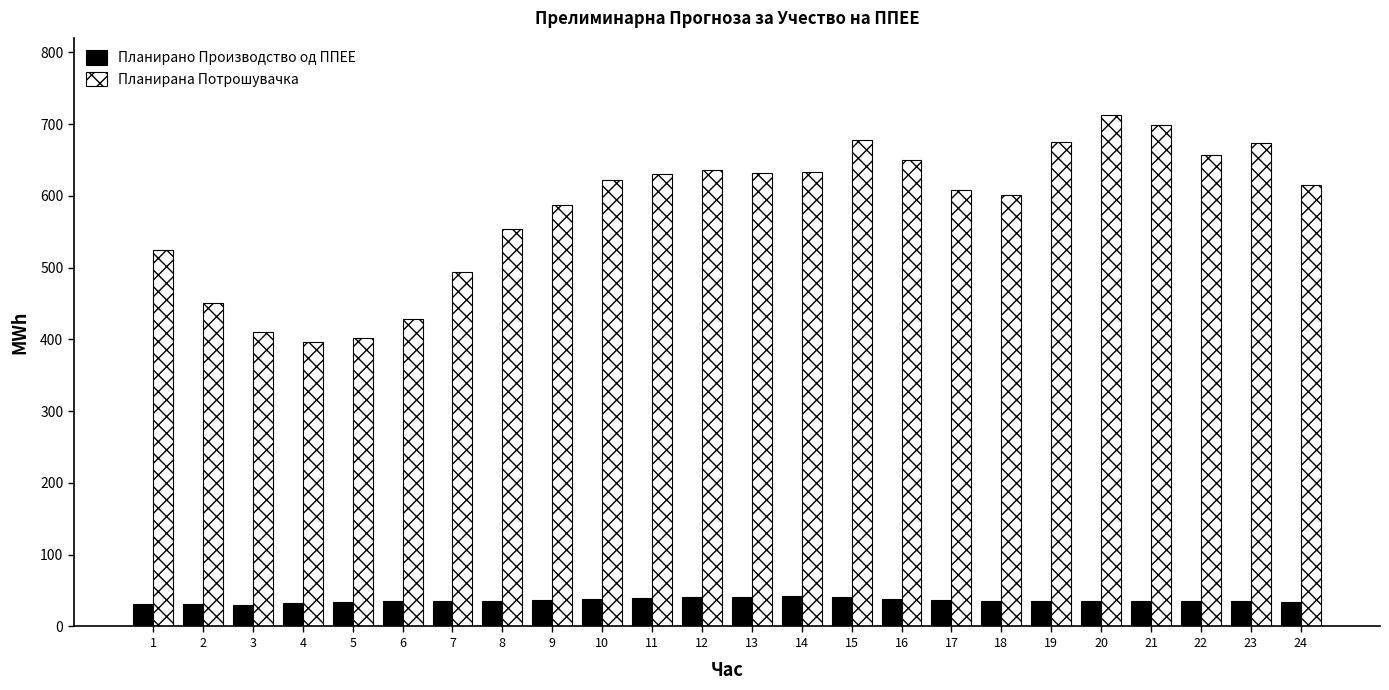

The value of Планирано Производство од ППЕЕ at 8 is 35.9. True or false?

True